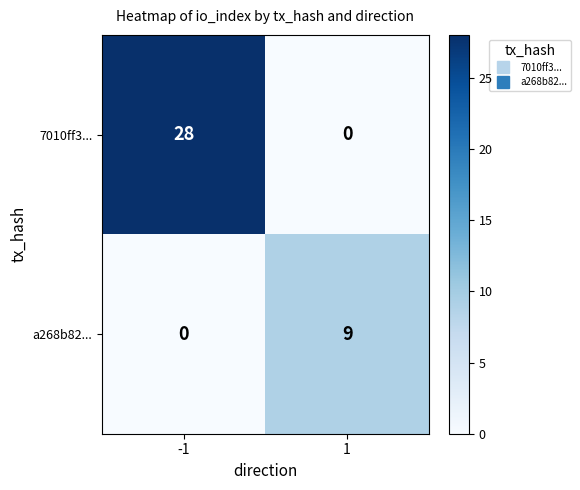

The a268b82... series shows -3 at -1. True or false?

False